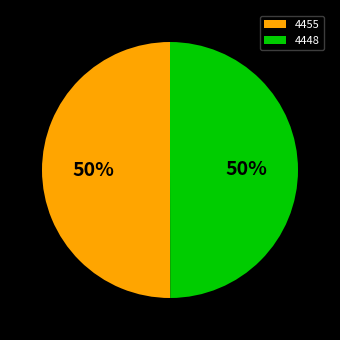

Is the sum of 4448 and 4455 greater than half?

Yes